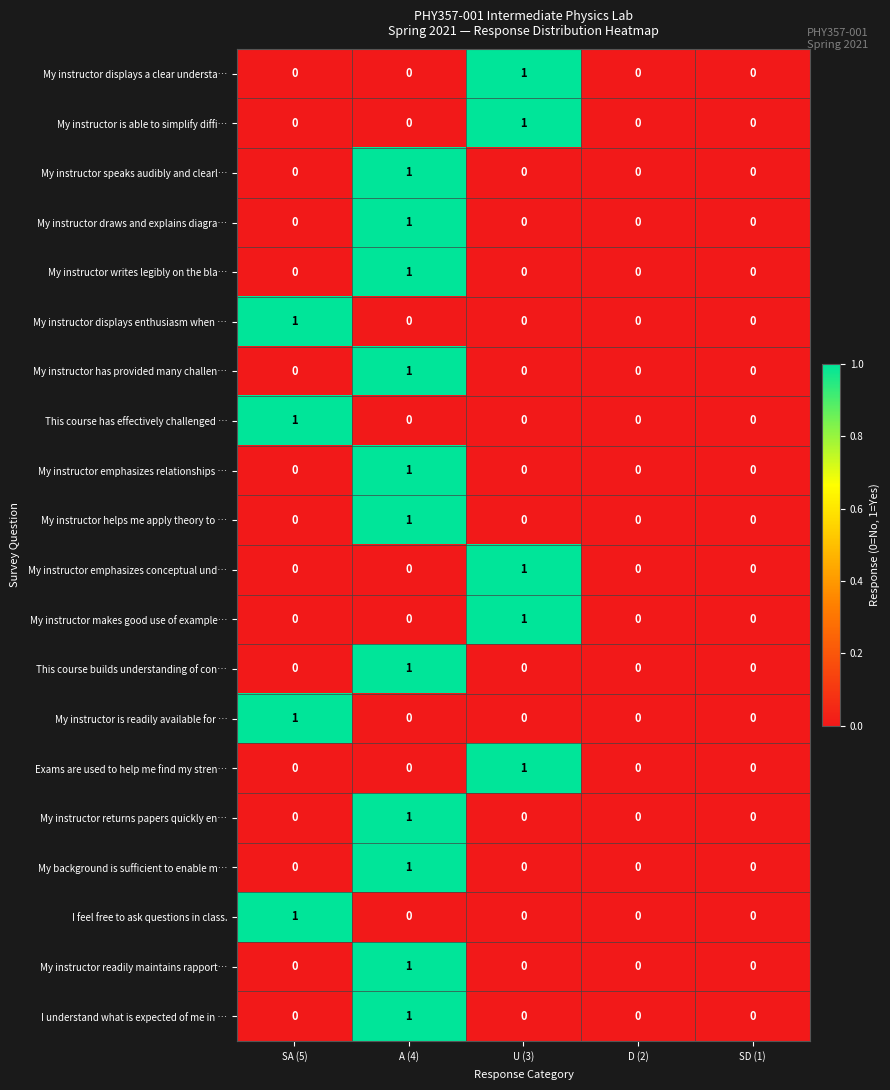

What is the total value across all series at SA (5)?

4